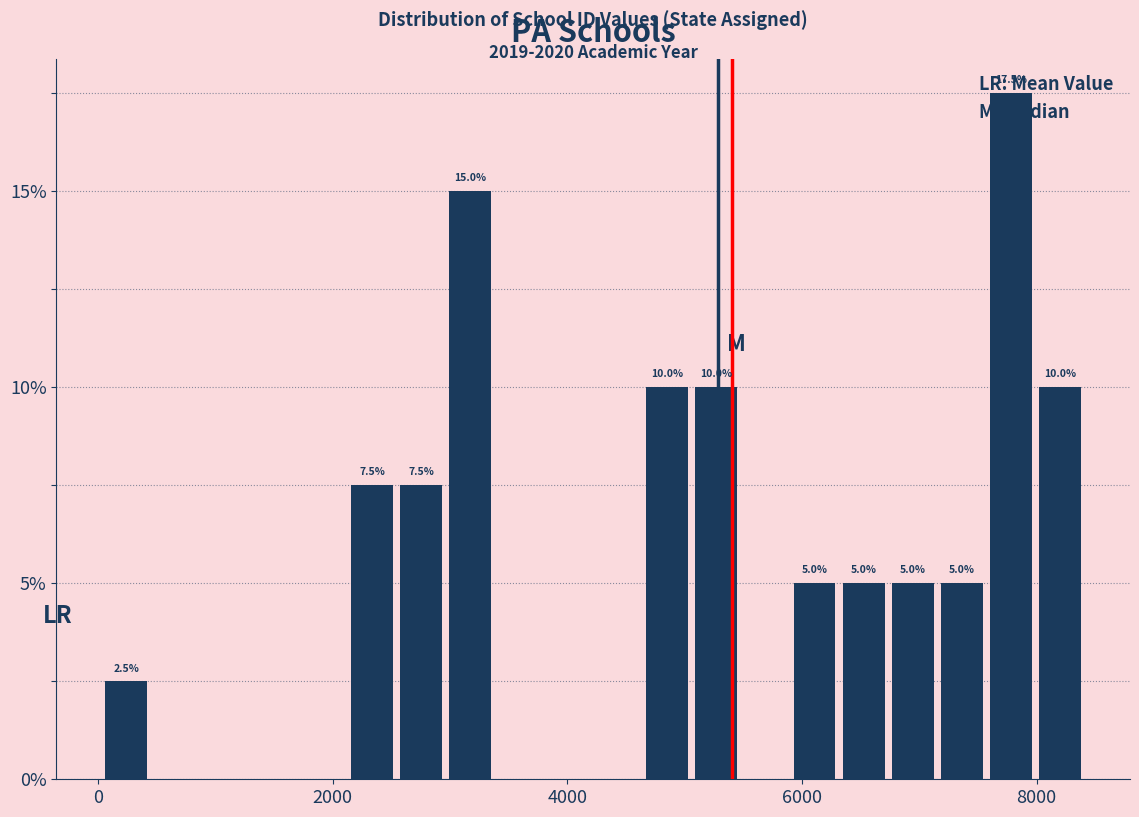

Around what value on the x-axis is the tallest bar? Give the approximate position of its centre, as read against the axis.

7800